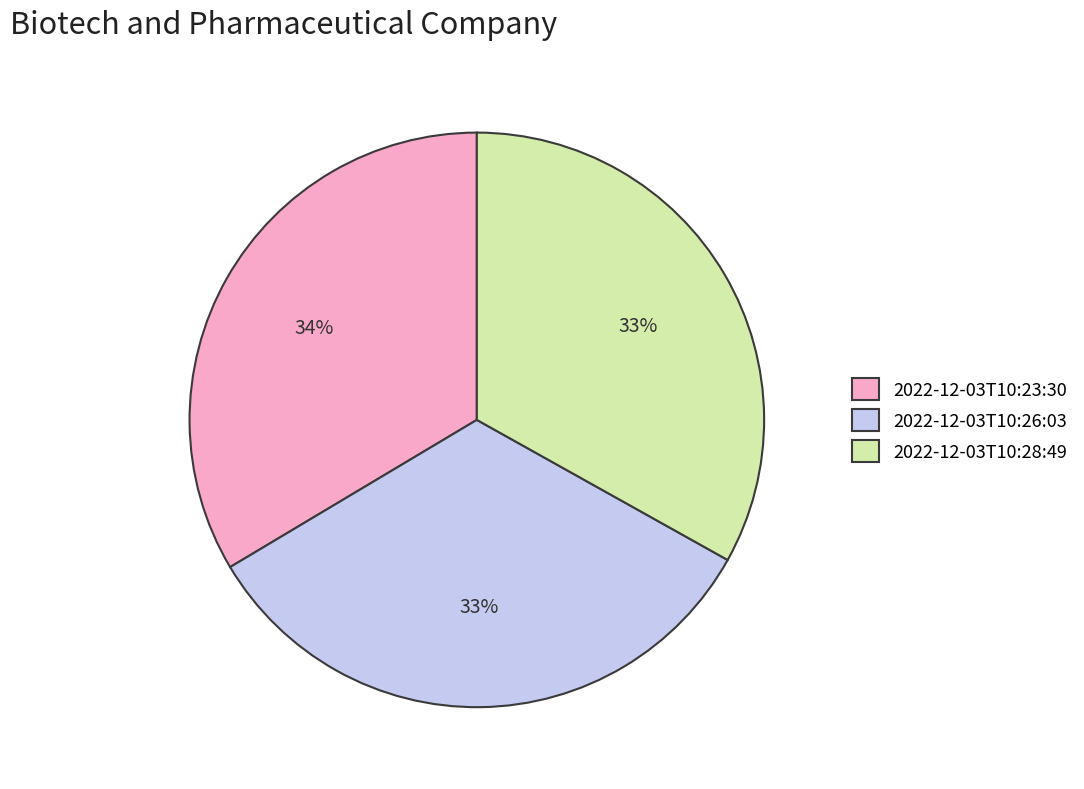

To the nearest percent, what is the average slice percentage?

33%